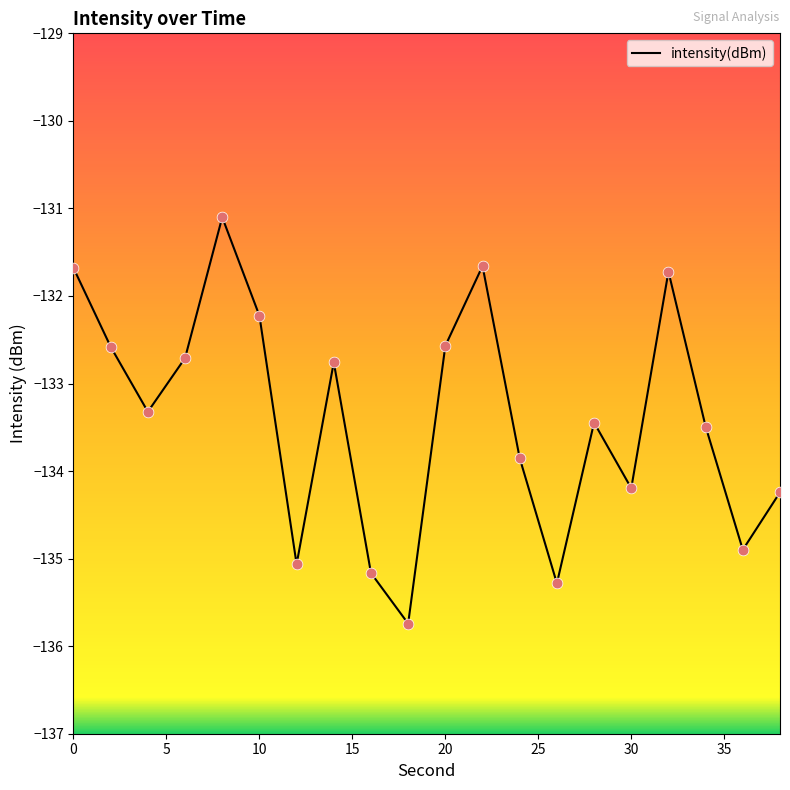

What is the difference between the maximum and minimum values?

4.6